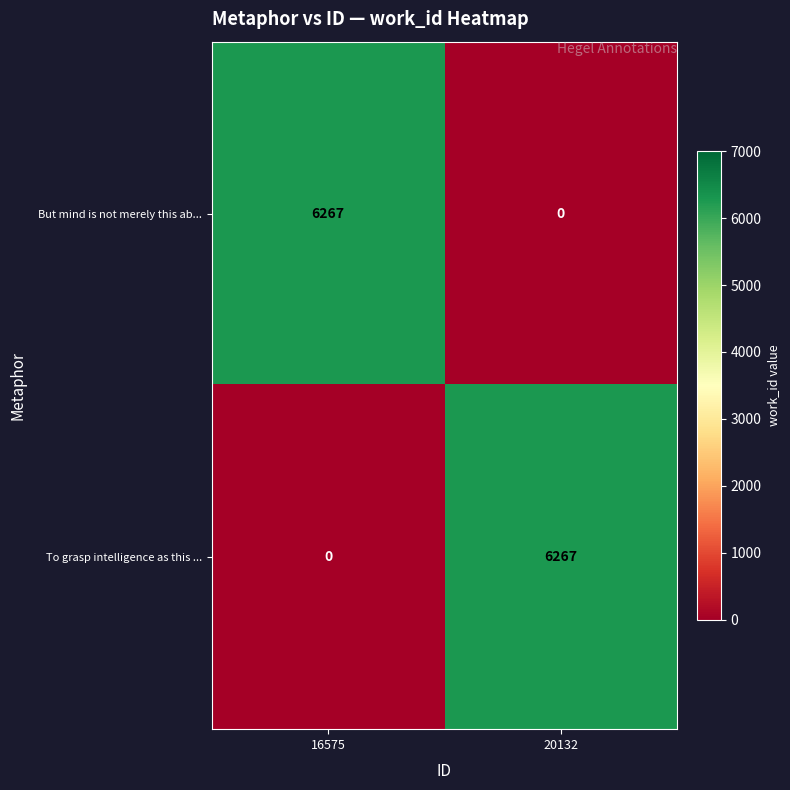

List the labels in order of To grasp intelligence as this ... value, largest first.

20132, 16575